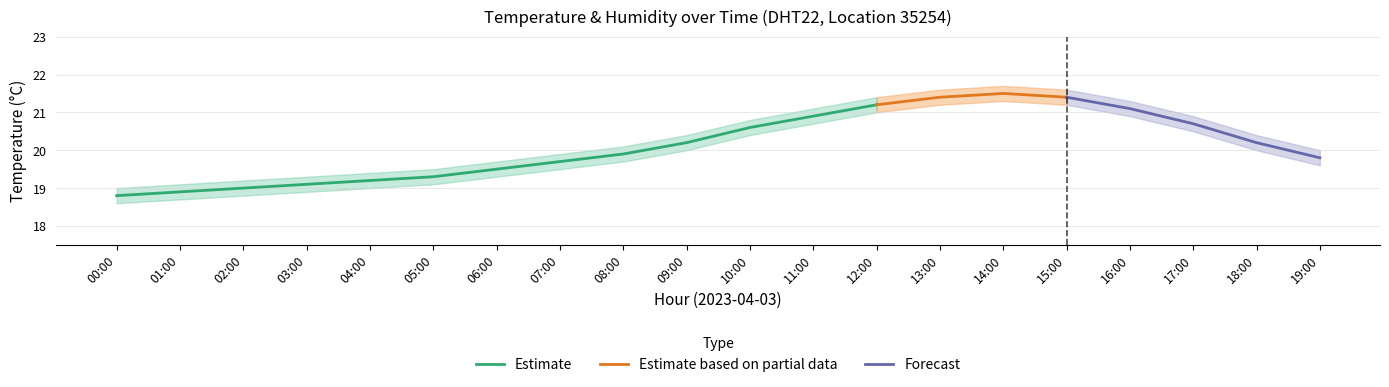

Does the chart display data point markers on the line(s)?

No